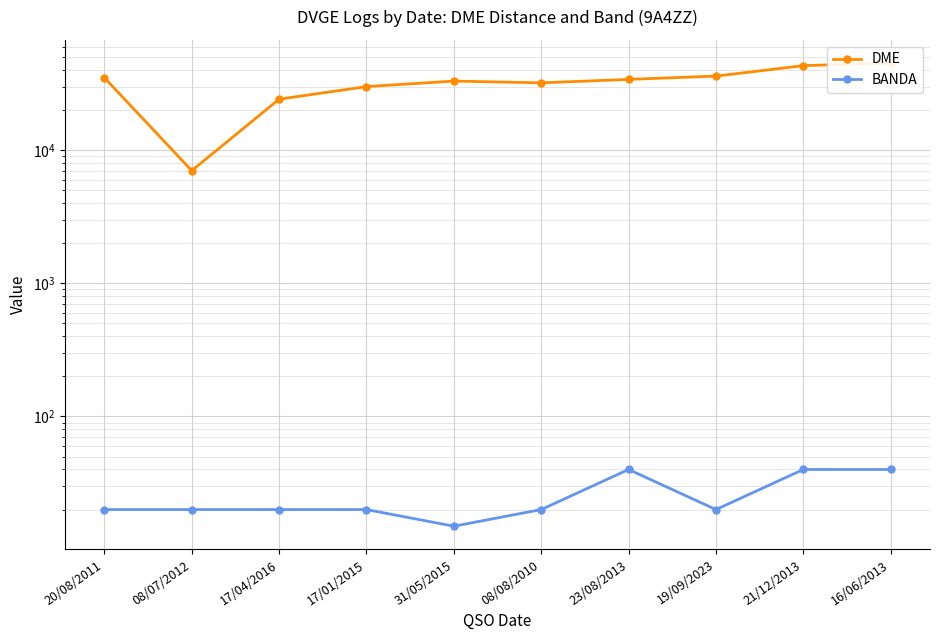

True or false: DME and BANDA cross at least once.

False